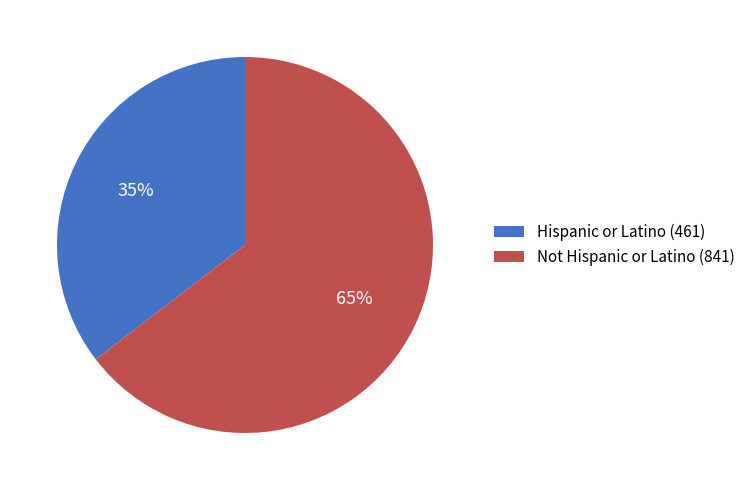

What is the smallest slice in the pie chart?

Hispanic or Latino (461)